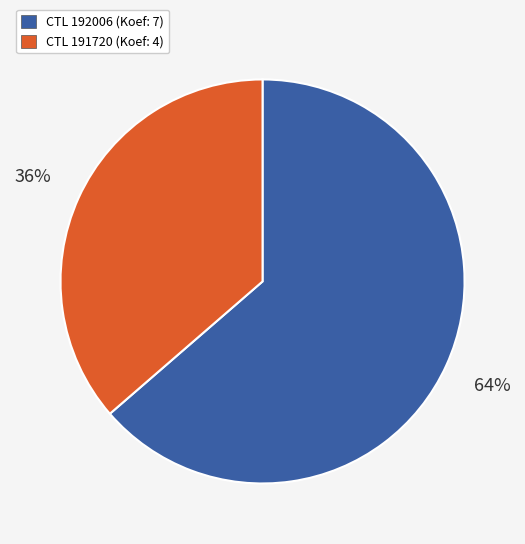

Is there a majority slice in this chart?

Yes